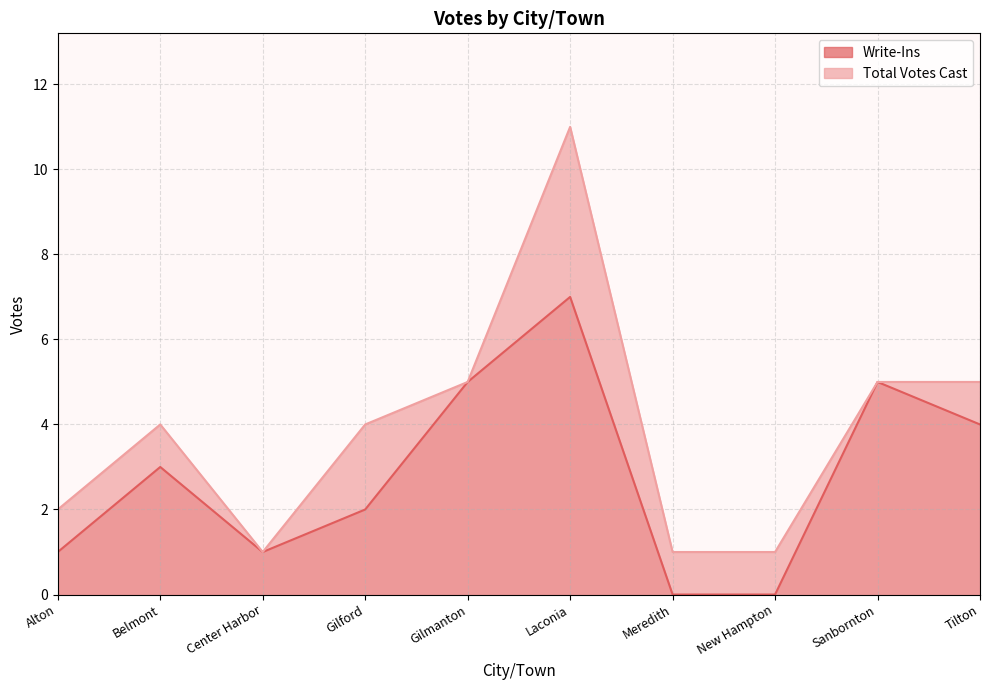

Reading left to right, what are all the values shown in this chart?

Write-Ins: 1	3	1	2	5	7	0	0	5	4
Total Votes Cast: 2	4	1	4	5	11	1	1	5	5